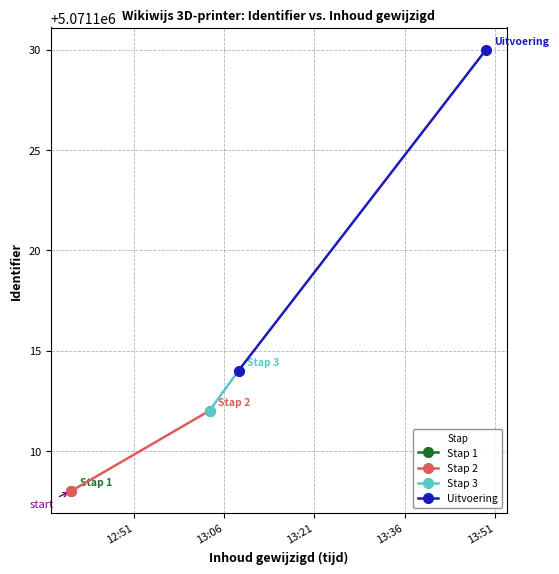

At how many categories does at least one series exceed 5071113?

2